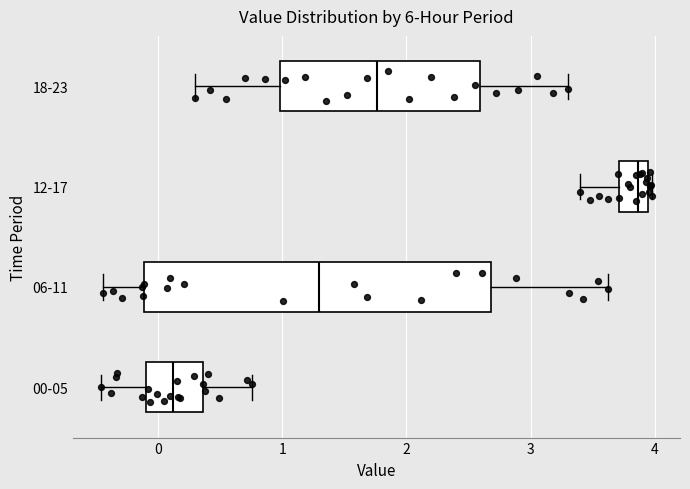

Which box has the furthest to the left median line?

00-05